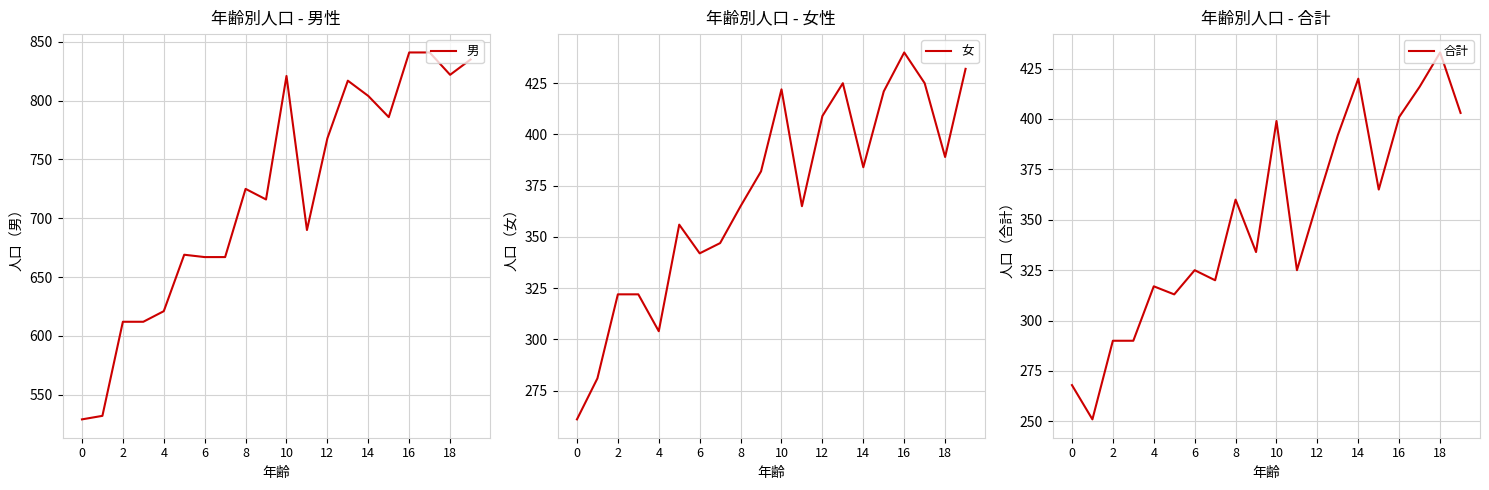

What is the value of the 女 point at the 16th from the left?

421